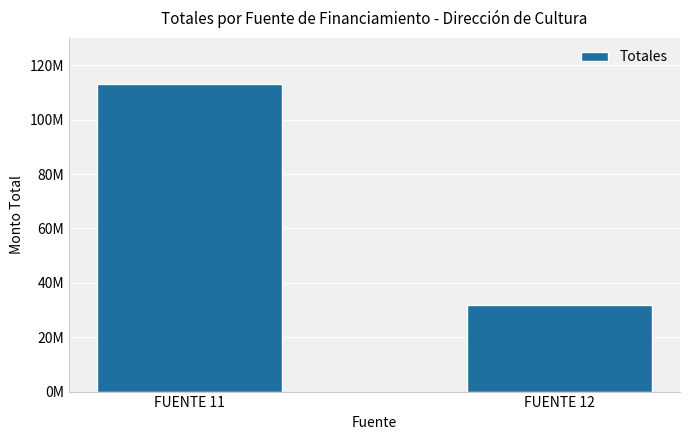

Does the chart contain any negative values?

No